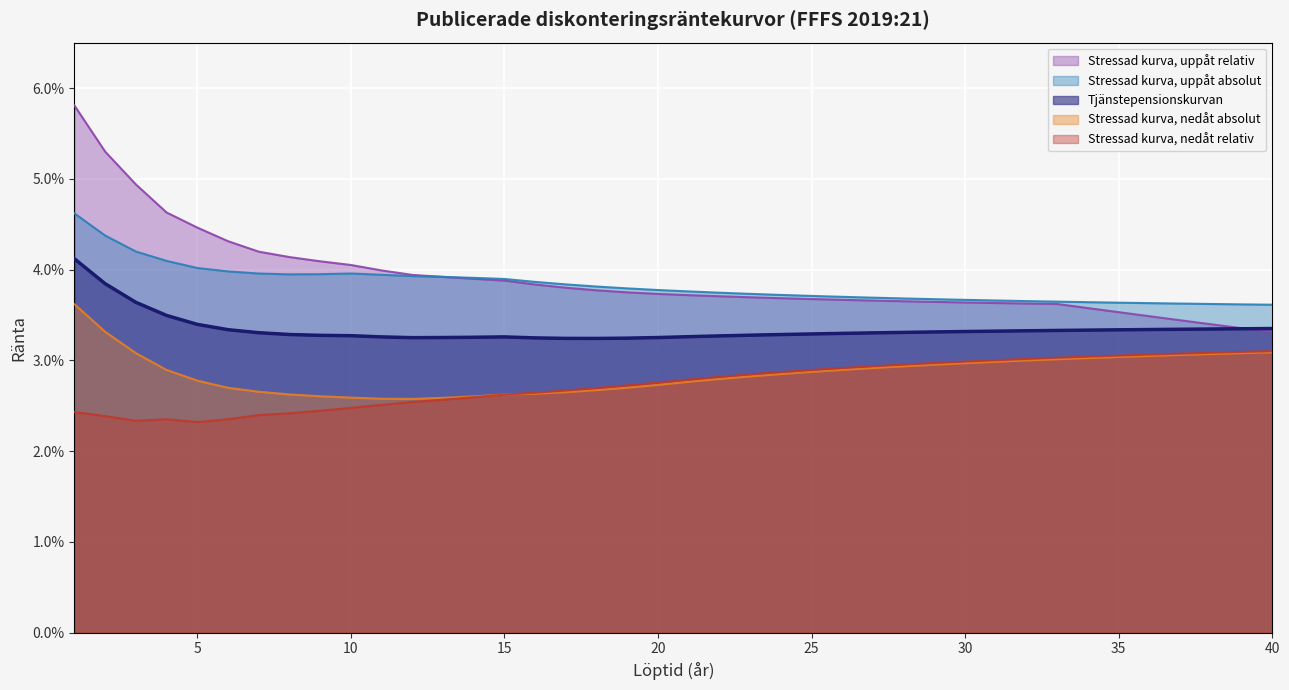

Reading left to right, what are all the values shown in this chart?

Tjänstepensionskurvan: 1=0.0	2=0.0	3=0.0	4=0.0	5=0.0	6=0.0	7=0.0	8=0.0	9=0.0	10=0.0	11=0.0	12=0.0	13=0.0	14=0.0	15=0.0	16=0.0	17=0.0	18=0.0	19=0.0	20=0.0	21=0.0	22=0.0	23=0.0	24=0.0	25=0.0	26=0.0	27=0.0	28=0.0	29=0.0	30=0.0	31=0.0	32=0.0	33=0.0	34=0.0	35=0.0	36=0.0	37=0.0	38=0.0	39=0.0	40=0.0
Stressad kurva, nedåt absolut: 1=0.0	2=0.0	3=0.0	4=0.0	5=0.0	6=0.0	7=0.0	8=0.0	9=0.0	10=0.0	11=0.0	12=0.0	13=0.0	14=0.0	15=0.0	16=0.0	17=0.0	18=0.0	19=0.0	20=0.0	21=0.0	22=0.0	23=0.0	24=0.0	25=0.0	26=0.0	27=0.0	28=0.0	29=0.0	30=0.0	31=0.0	32=0.0	33=0.0	34=0.0	35=0.0	36=0.0	37=0.0	38=0.0	39=0.0	40=0.0
Stressad kurva, uppåt absolut: 1=0.0	2=0.0	3=0.0	4=0.0	5=0.0	6=0.0	7=0.0	8=0.0	9=0.0	10=0.0	11=0.0	12=0.0	13=0.0	14=0.0	15=0.0	16=0.0	17=0.0	18=0.0	19=0.0	20=0.0	21=0.0	22=0.0	23=0.0	24=0.0	25=0.0	26=0.0	27=0.0	28=0.0	29=0.0	30=0.0	31=0.0	32=0.0	33=0.0	34=0.0	35=0.0	36=0.0	37=0.0	38=0.0	39=0.0	40=0.0
Stressad kurva, nedåt relativ: 1=0.0	2=0.0	3=0.0	4=0.0	5=0.0	6=0.0	7=0.0	8=0.0	9=0.0	10=0.0	11=0.0	12=0.0	13=0.0	14=0.0	15=0.0	16=0.0	17=0.0	18=0.0	19=0.0	20=0.0	21=0.0	22=0.0	23=0.0	24=0.0	25=0.0	26=0.0	27=0.0	28=0.0	29=0.0	30=0.0	31=0.0	32=0.0	33=0.0	34=0.0	35=0.0	36=0.0	37=0.0	38=0.0	39=0.0	40=0.0
Stressad kurva, uppåt relativ: 1=0.1	2=0.1	3=0.0	4=0.0	5=0.0	6=0.0	7=0.0	8=0.0	9=0.0	10=0.0	11=0.0	12=0.0	13=0.0	14=0.0	15=0.0	16=0.0	17=0.0	18=0.0	19=0.0	20=0.0	21=0.0	22=0.0	23=0.0	24=0.0	25=0.0	26=0.0	27=0.0	28=0.0	29=0.0	30=0.0	31=0.0	32=0.0	33=0.0	34=0.0	35=0.0	36=0.0	37=0.0	38=0.0	39=0.0	40=0.0